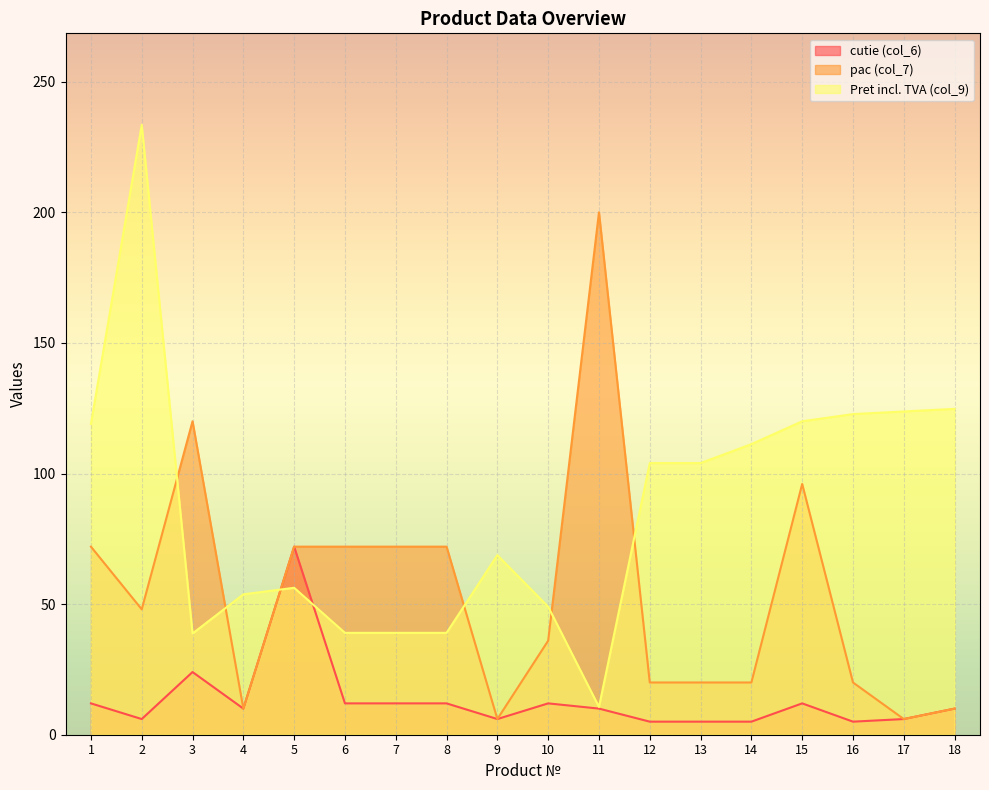

At which label does pac (col_7) reach its peak?

11